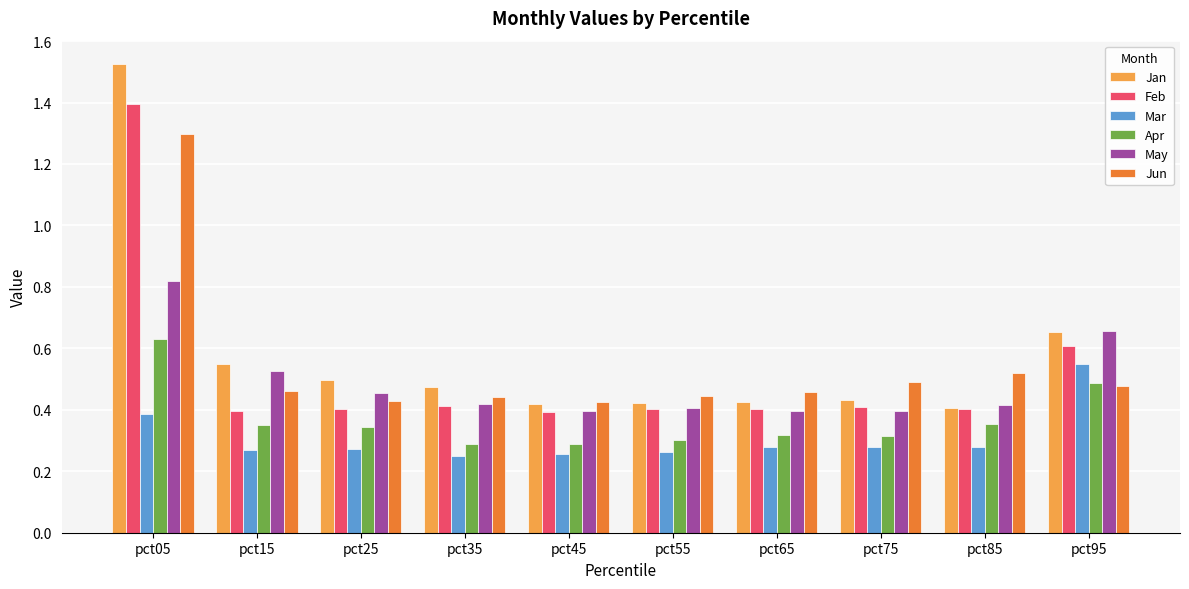

Which series has the largest range (max minus min)?

Jan